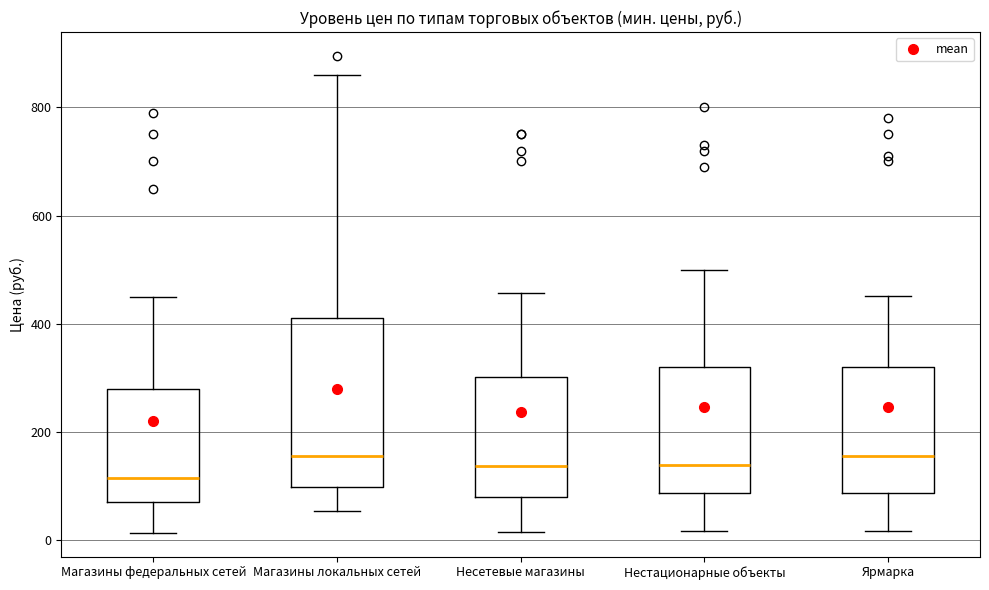

Which box's median line is the lowest?

Магазины федеральных сетей